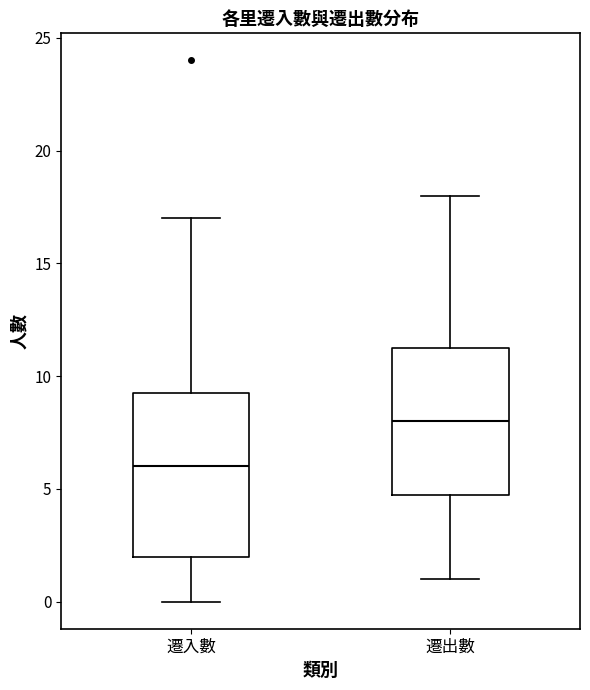

Which box is the tallest, from its lower edge to its upper edge?

遷入數